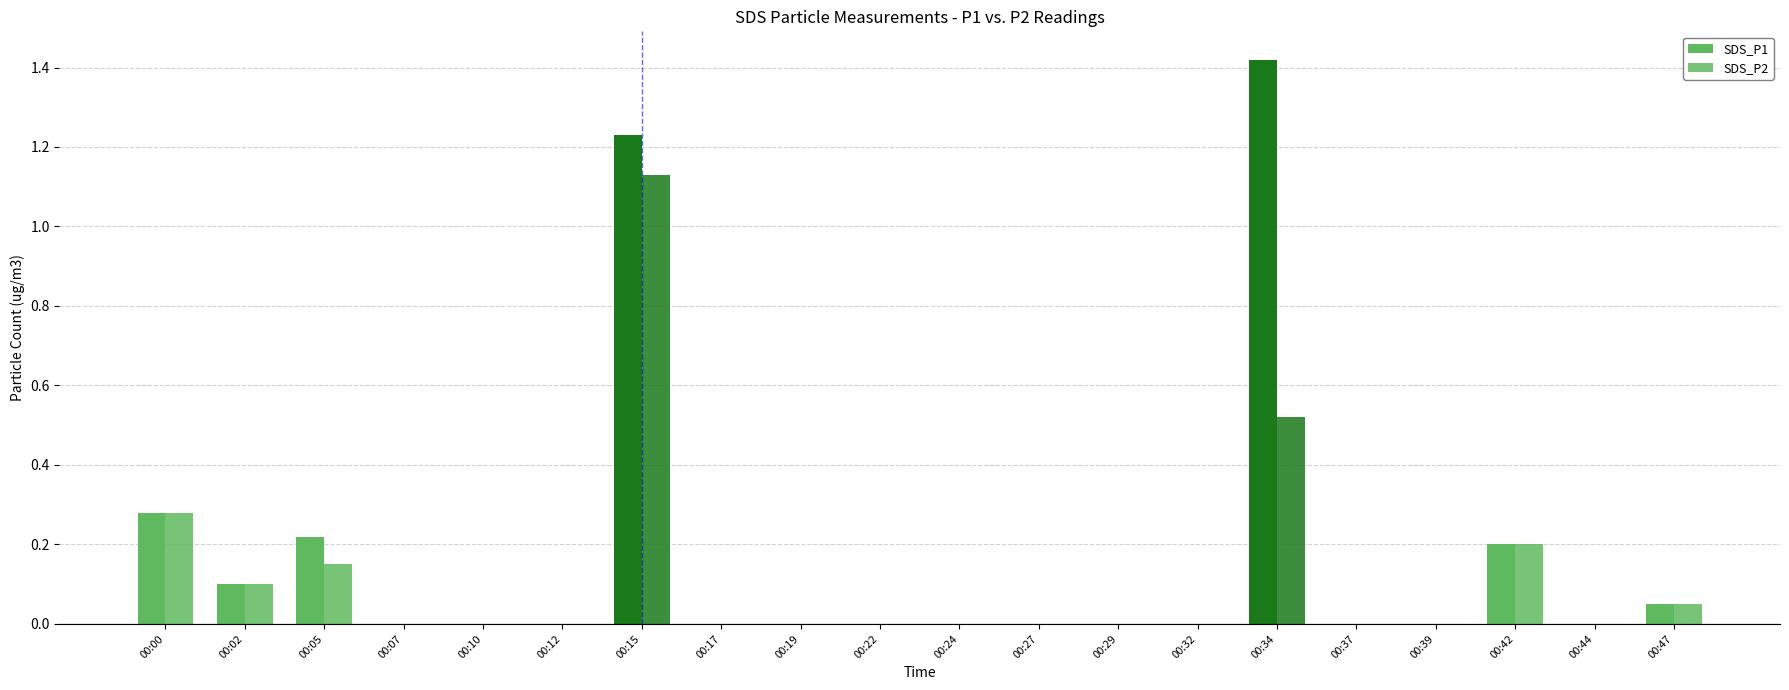

Reading right to left, transcribe all the data shown in this chart.

SDS_P1: 0.1	0.0	0.2	0.0	0.0	1.4	0.0	0.0	0.0	0.0	0.0	0.0	0.0	1.2	0.0	0.0	0.0	0.2	0.1	0.3
SDS_P2: 0.1	0.0	0.2	0.0	0.0	0.5	0.0	0.0	0.0	0.0	0.0	0.0	0.0	1.1	0.0	0.0	0.0	0.1	0.1	0.3